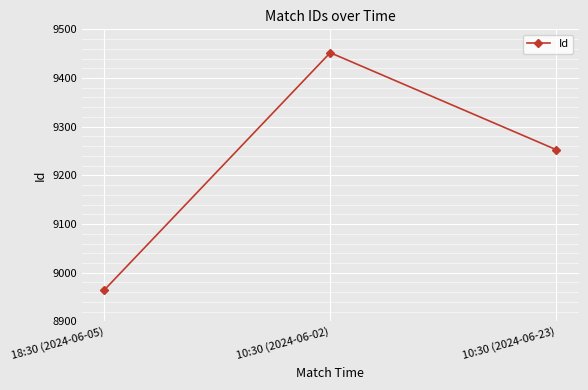

Reading left to right, transcribe all the data shown in this chart.

8965	9452	9253